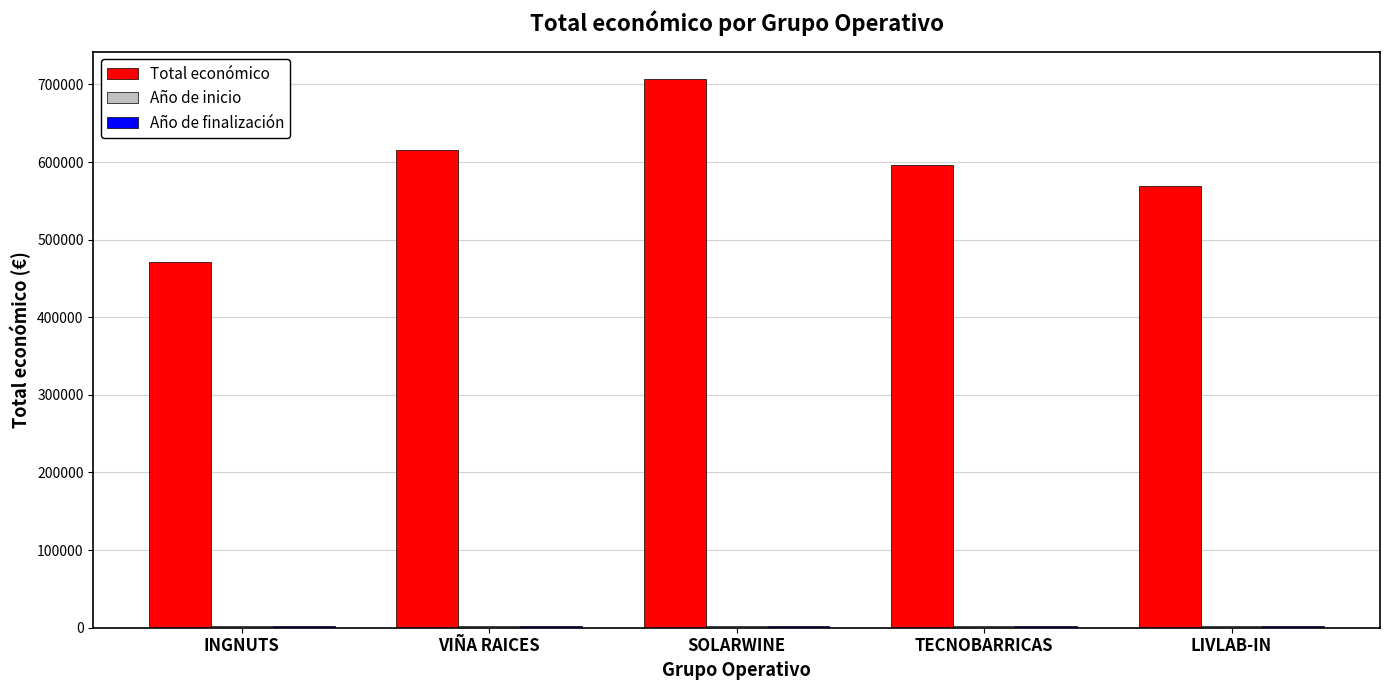

At which category is the sum across all series the highest?

SOLARWINE